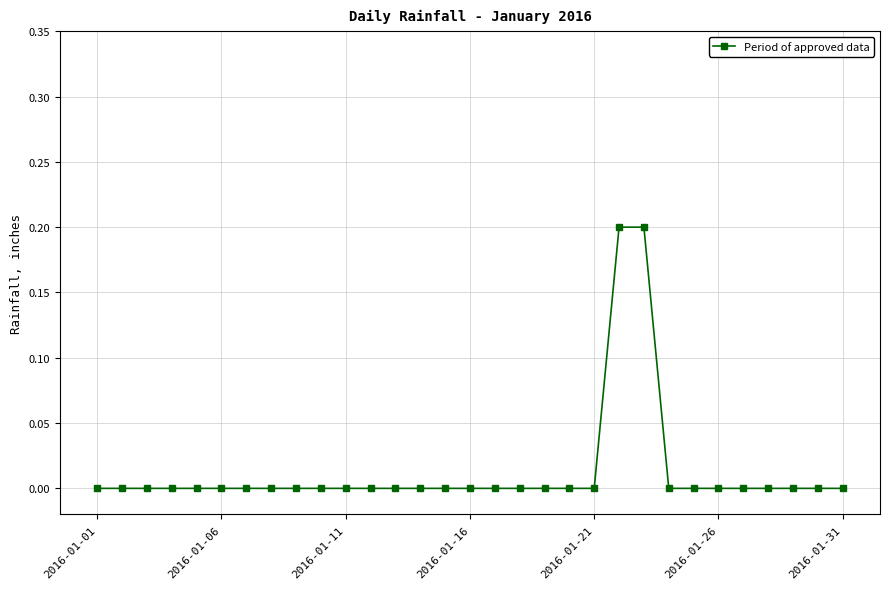

What is the sum of all values?

0.4